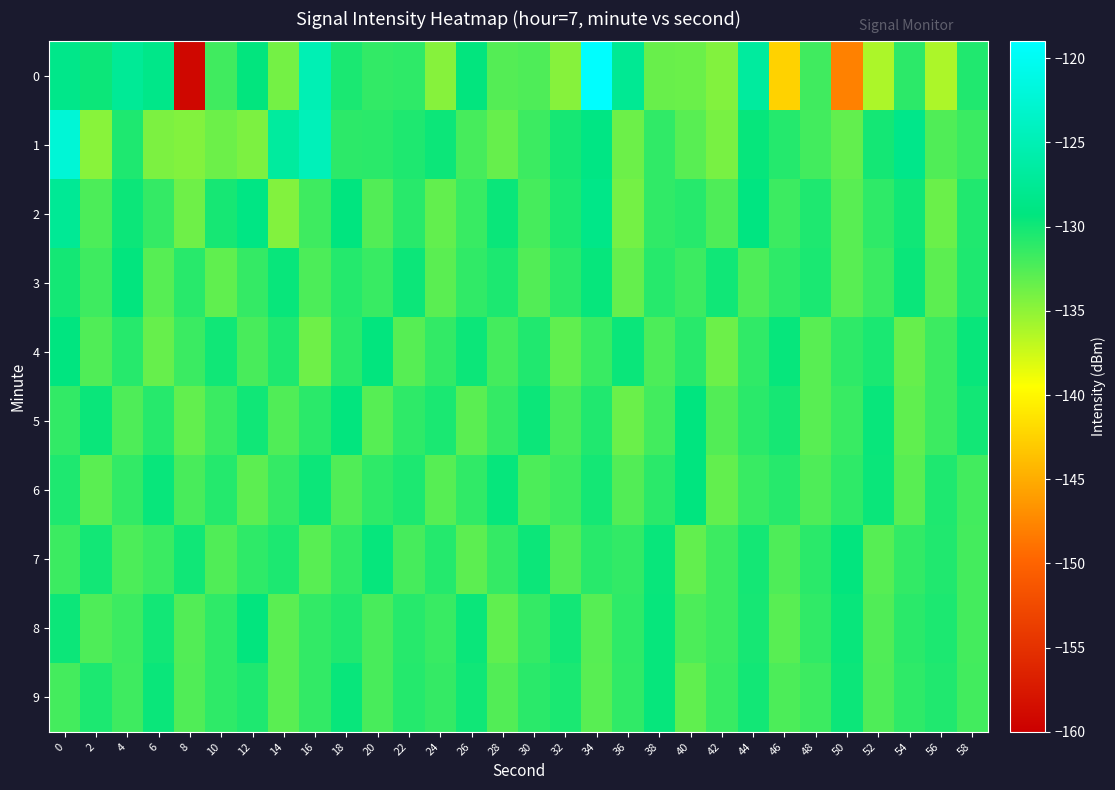

How many distinct data groups are displayed?

10